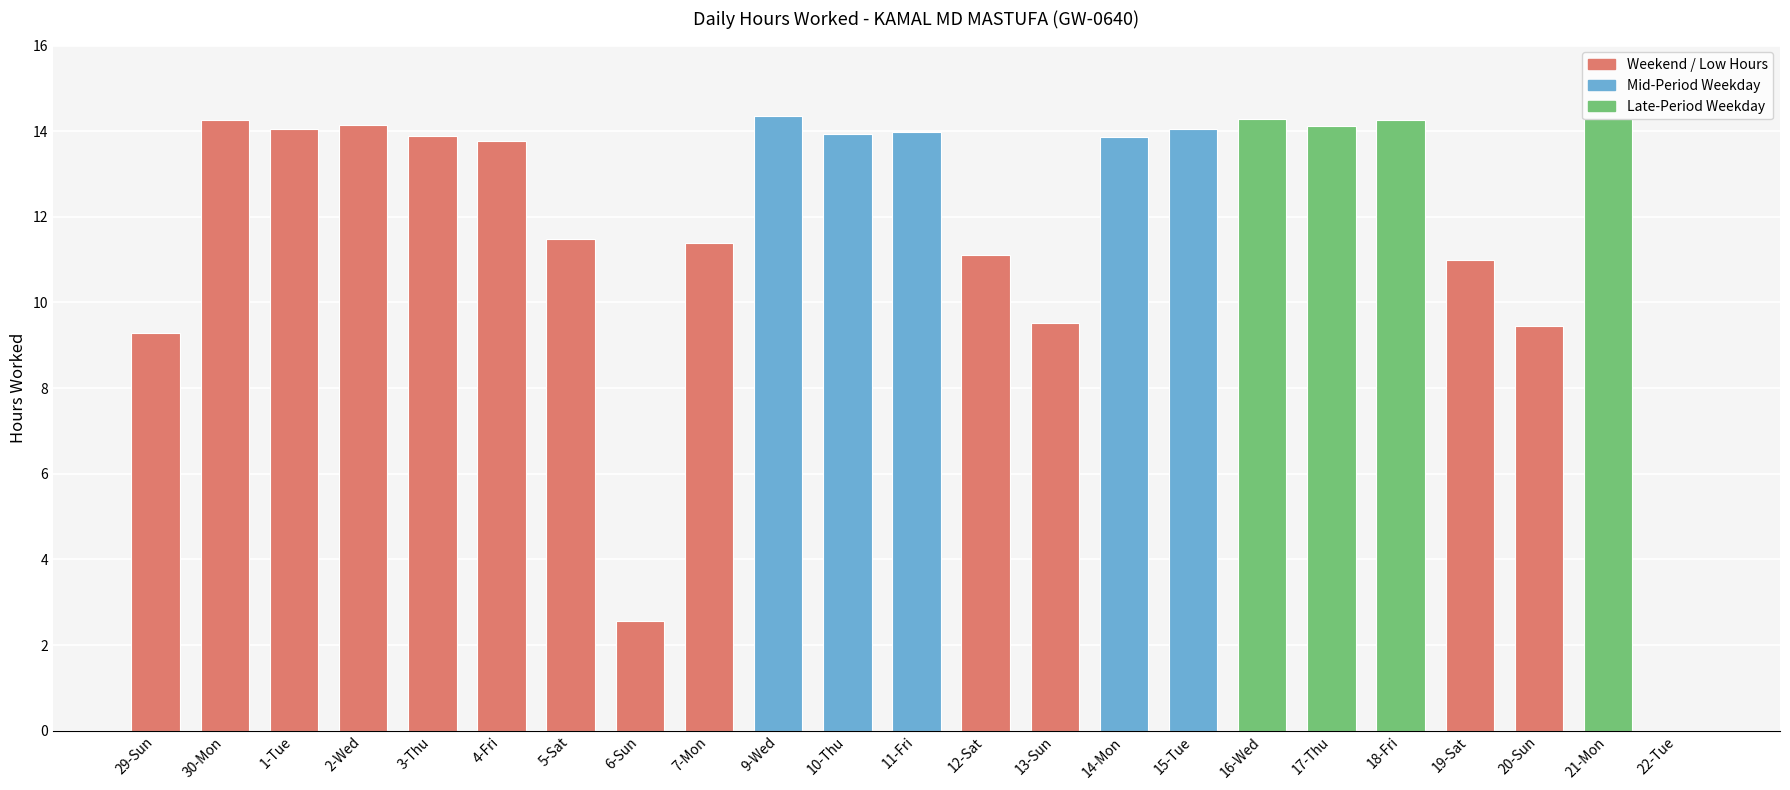

At which label does the data first exceed 13?

30-Mon